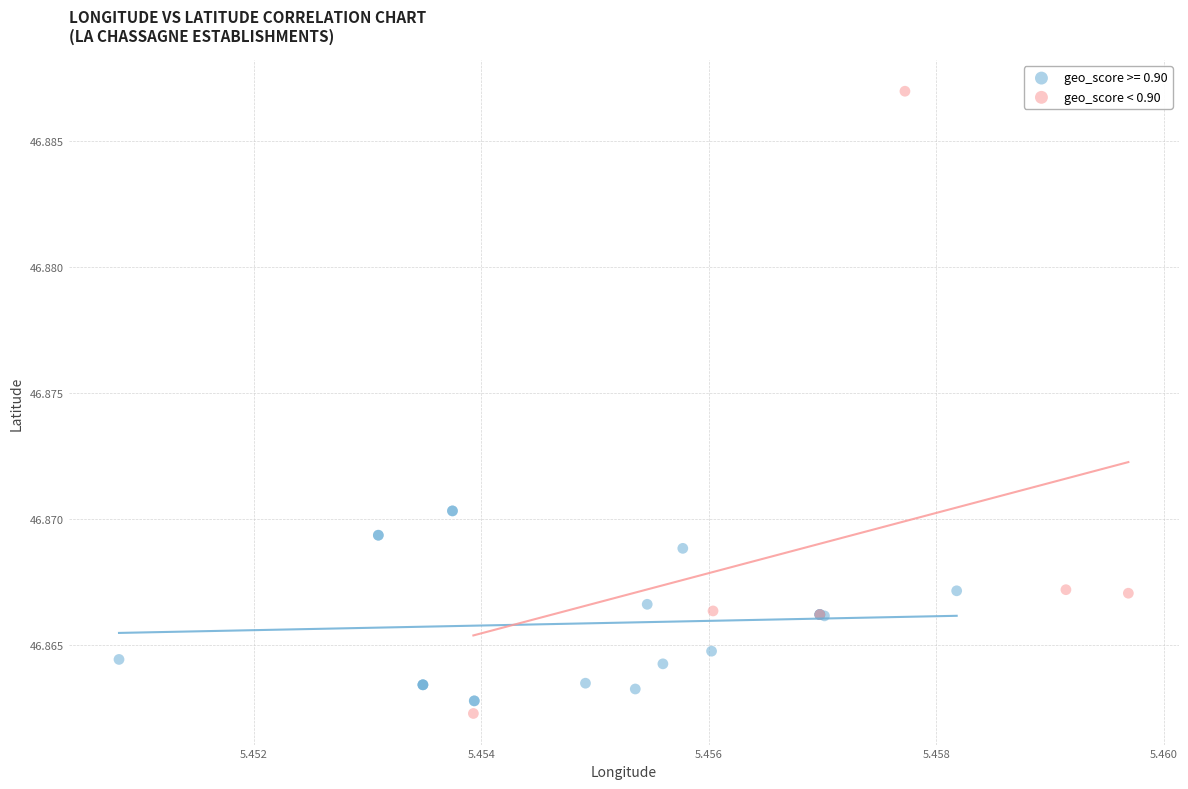

Which series has the widest spread of Y values?

geo_score < 0.90